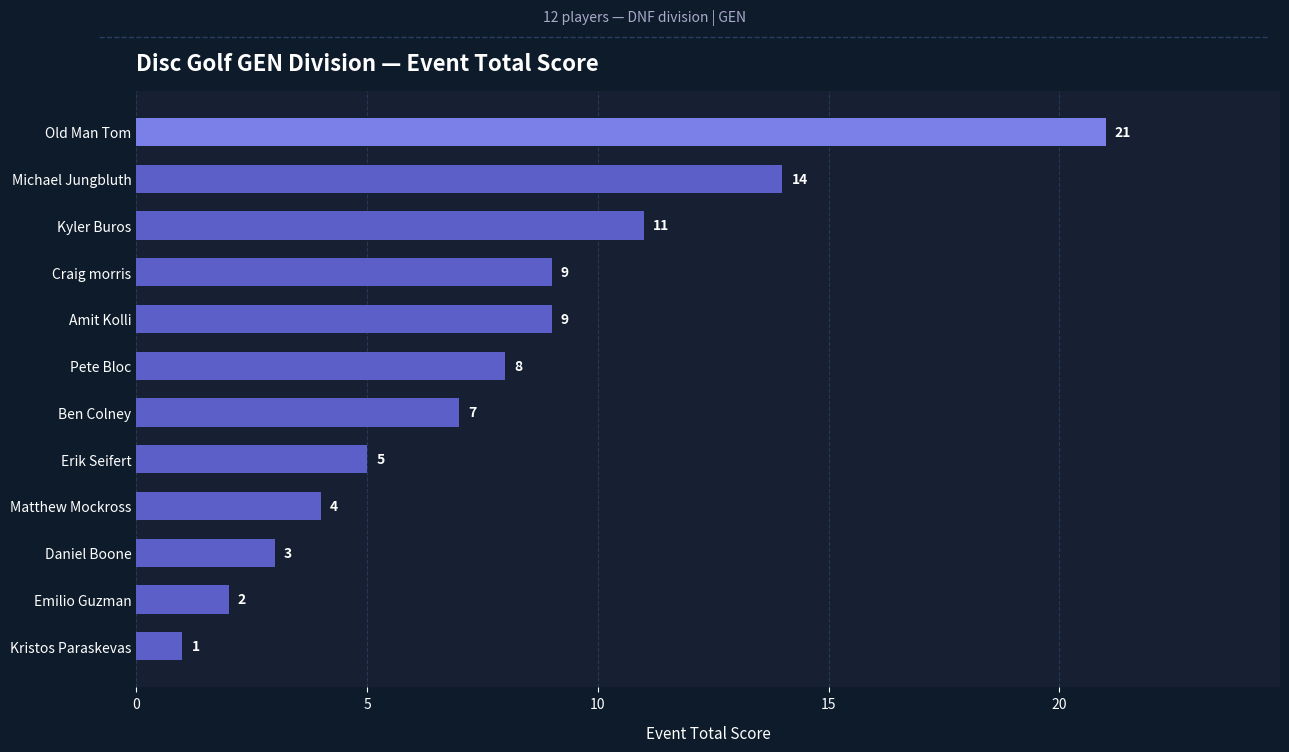

What is the sum of all values?

94